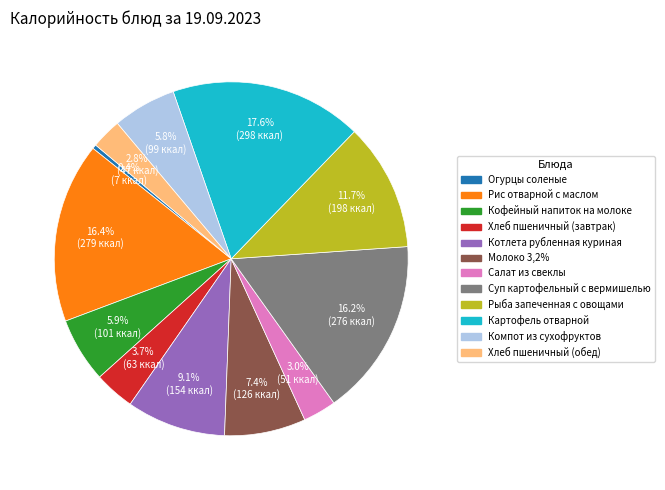

Count the number of slices in the pie.

12